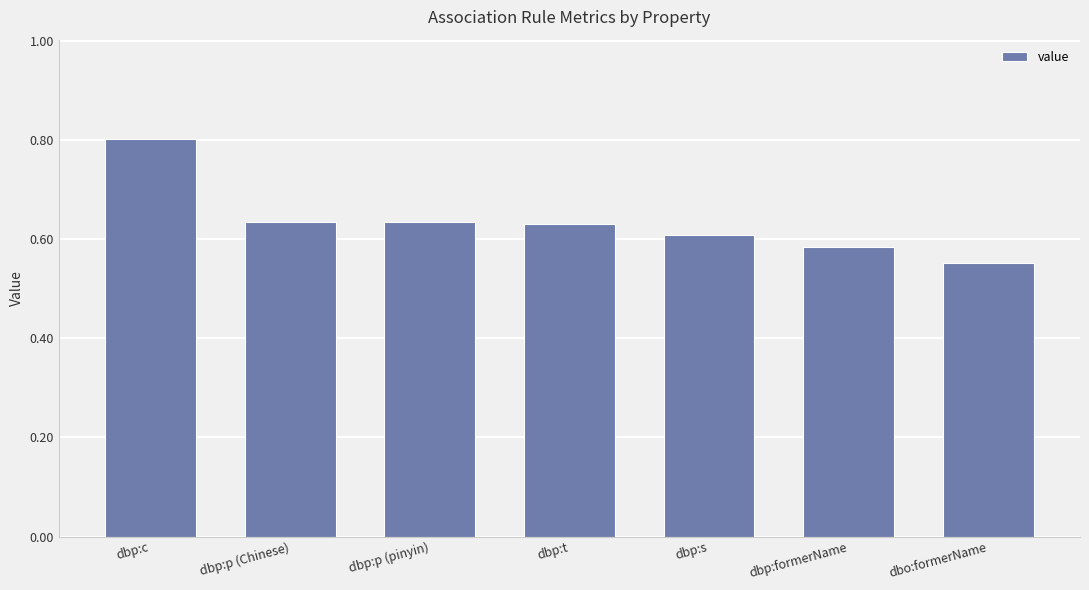

At which category does the chart reach its minimum across all series?

dbo:formerName